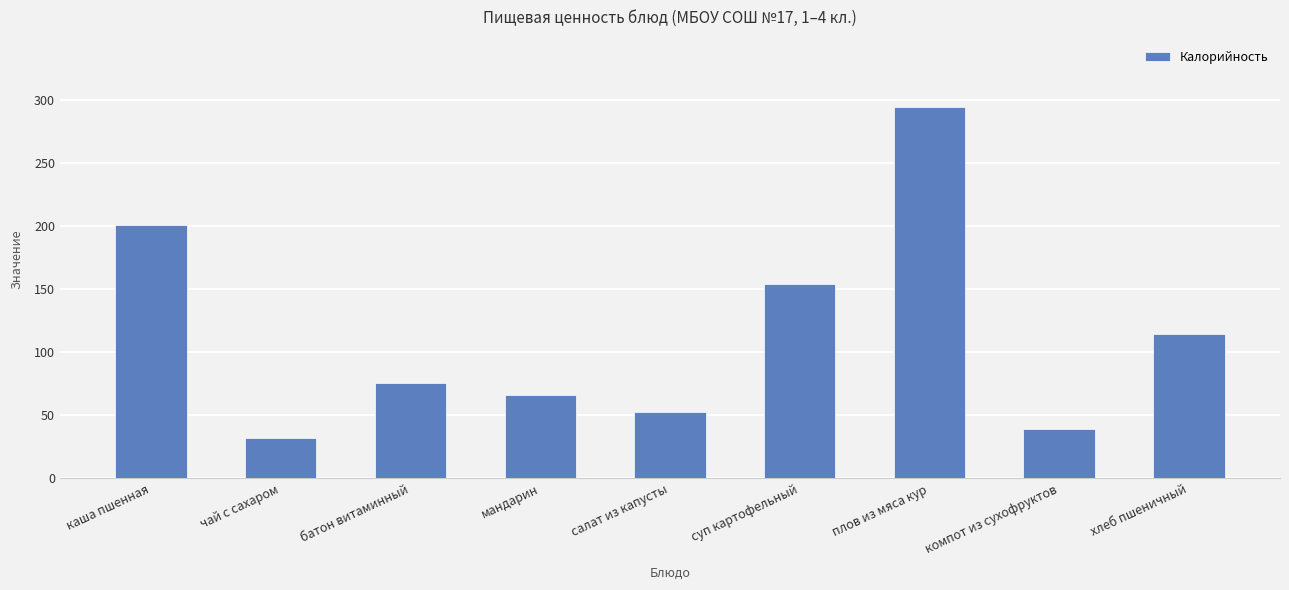

Where is the data nearest to the value 163?

суп картофельный